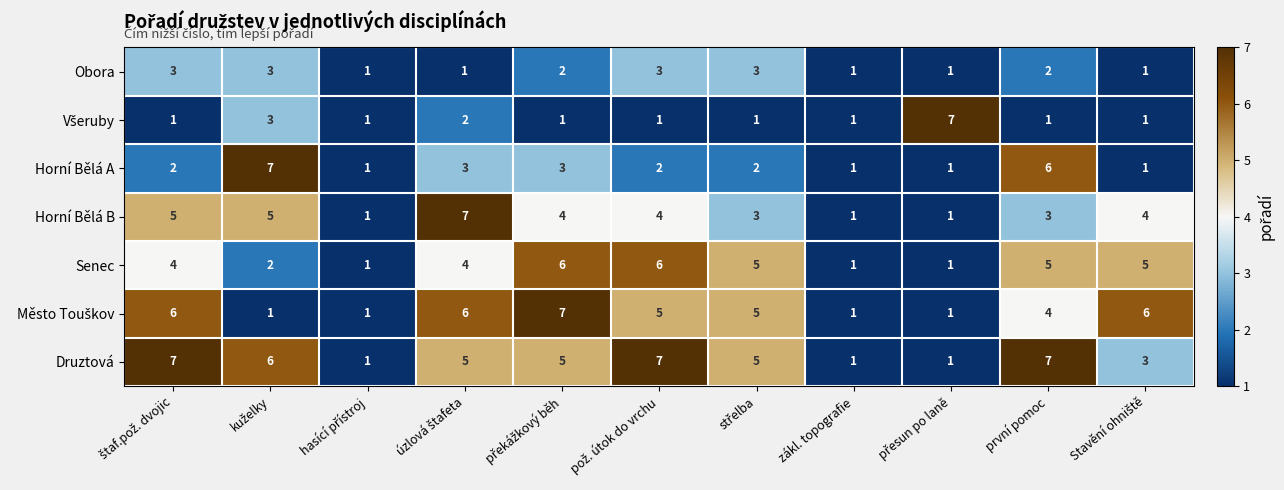

What is the average value of the Horní Bělá B series?

3